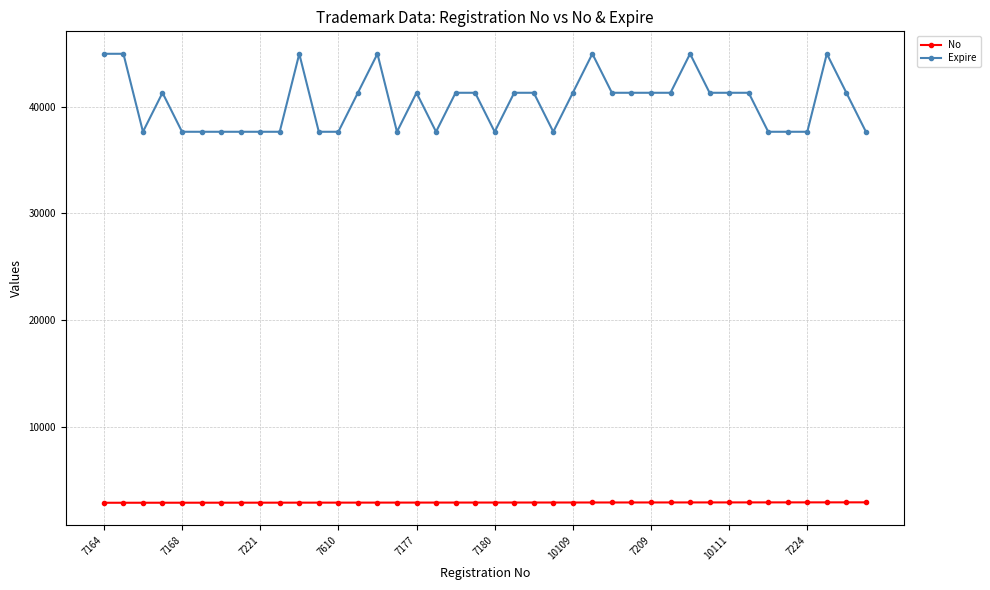

What is the smallest value displayed?

2901